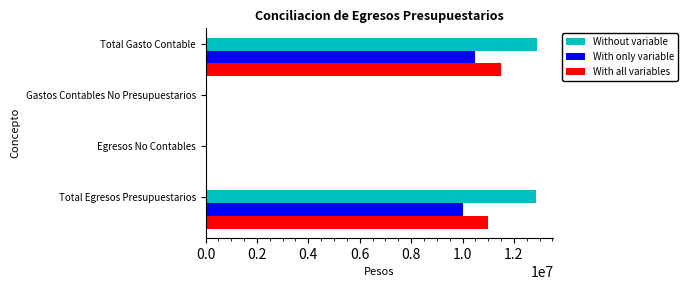

At which label is With all variables closest to 5754000?

Total Egresos Presupuestarios